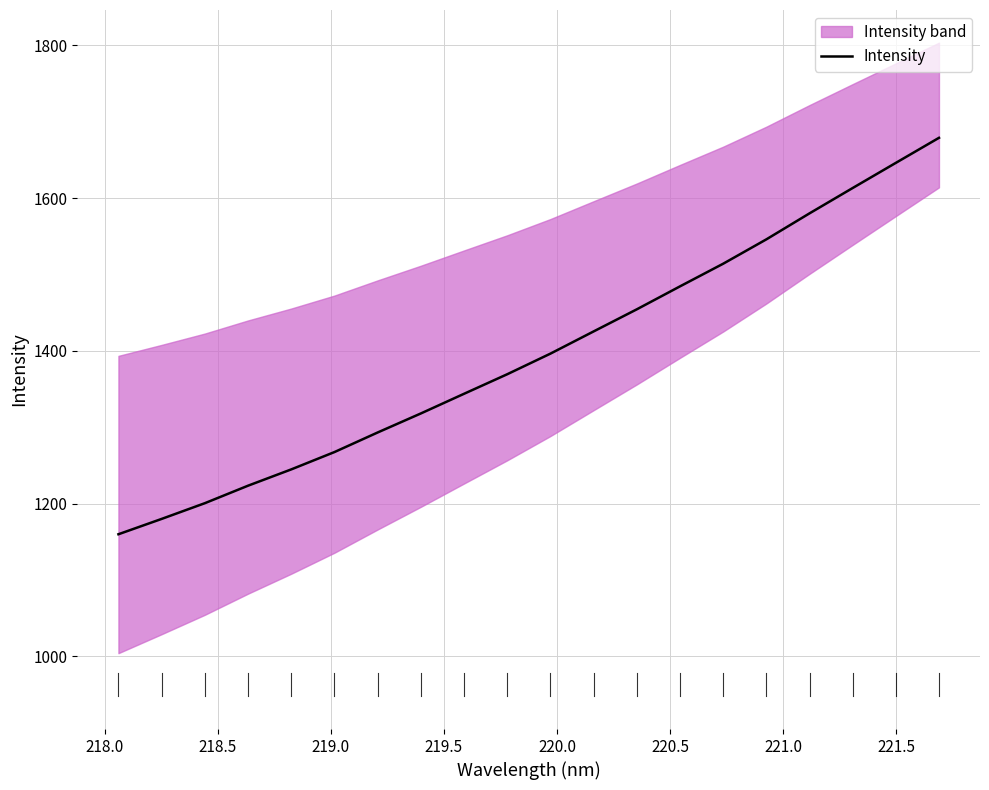

How many lines are shown in the chart?

1